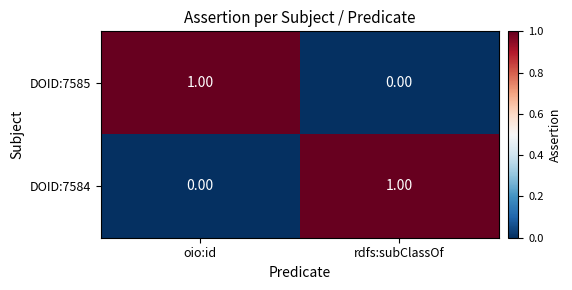

Is the value of DOID:7585 at rdfs:subClassOf greater than the value of DOID:7584 at rdfs:subClassOf?

No